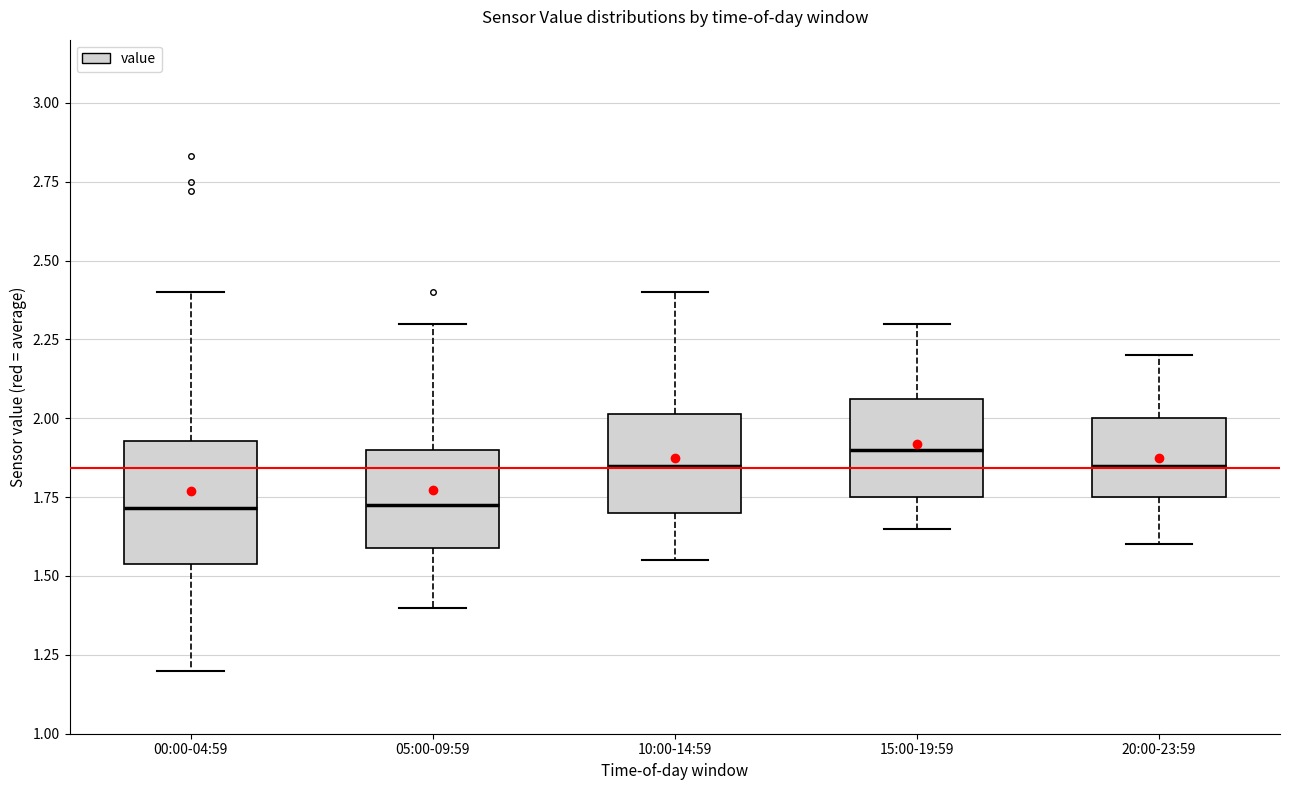

Which box is the tallest, from its lower edge to its upper edge?

00:00-04:59